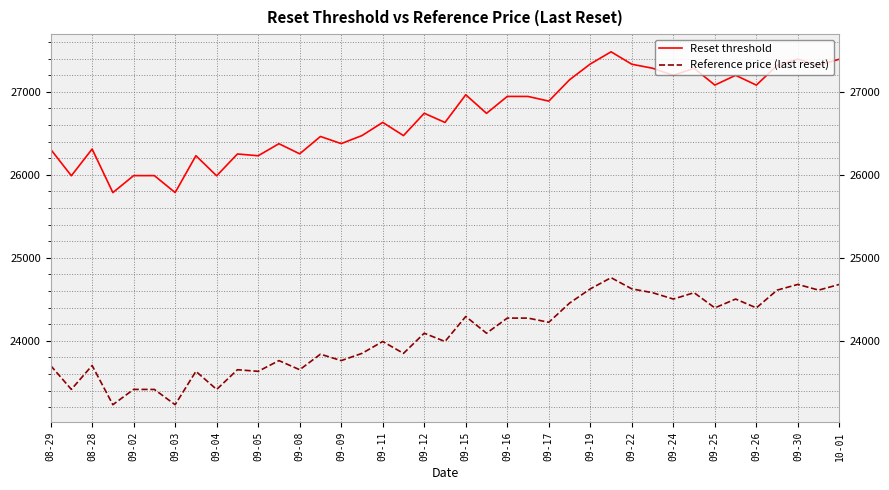

What is the difference between the maximum and minimum values in the Reset threshold series?

1695.8